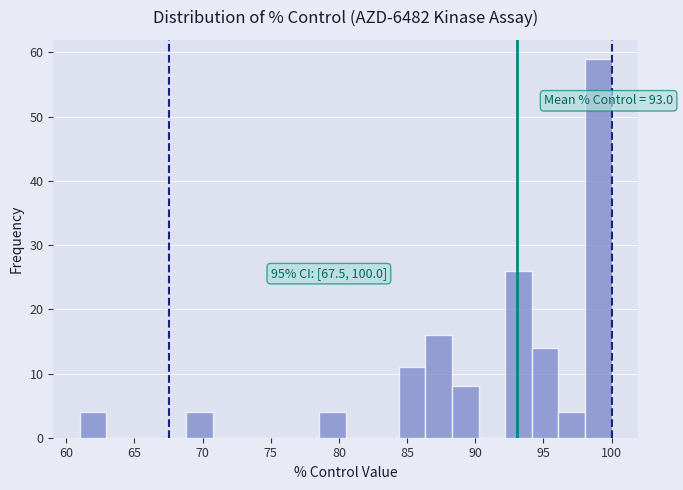

Read against the x-axis, roughly where is the centre of the tallest bar?

99.0